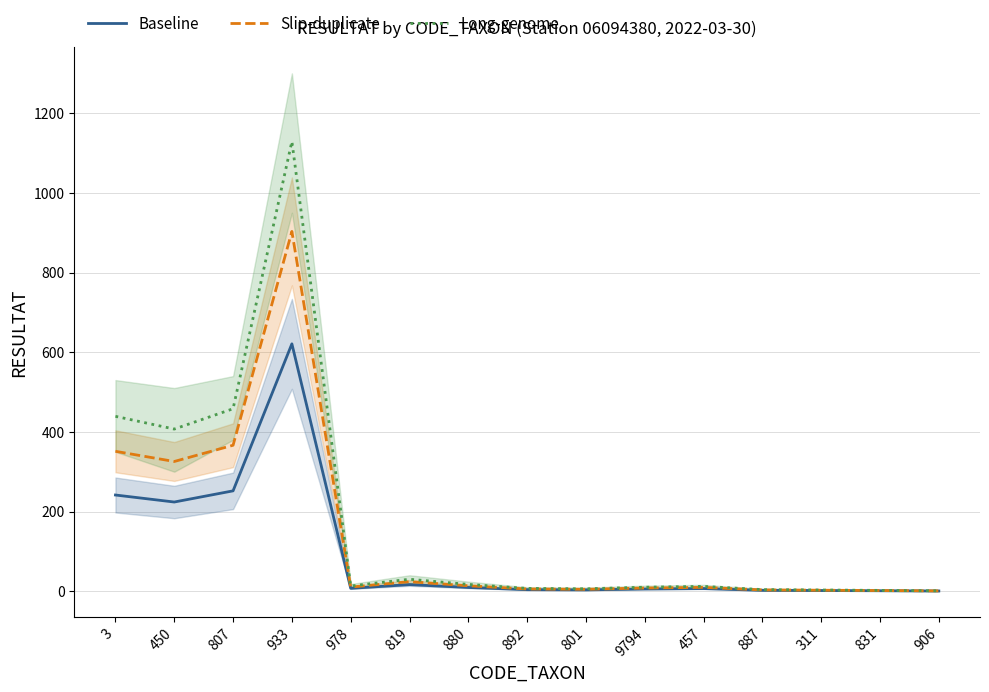

At how many categories does at least one series exceed 705?

1